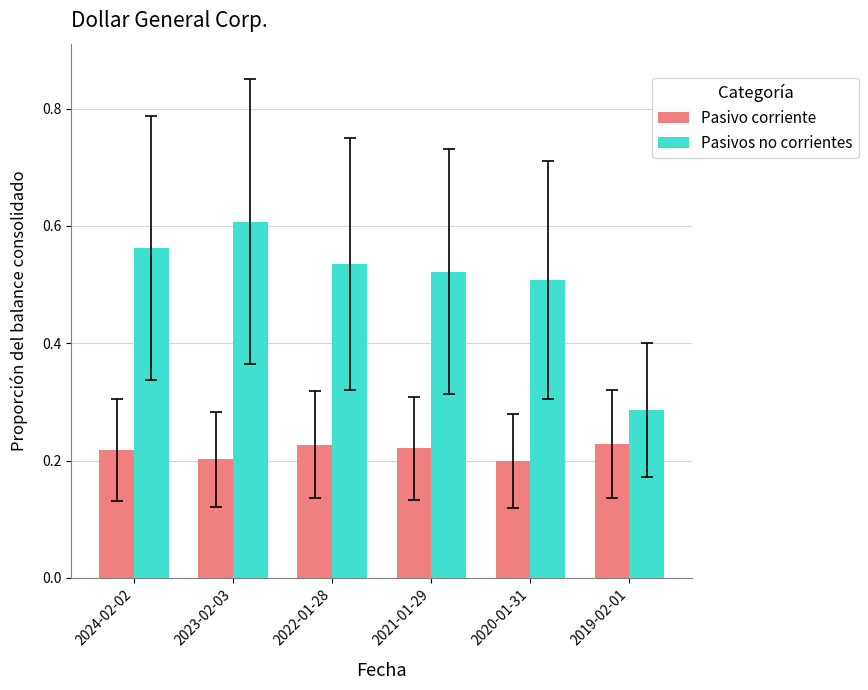

Rank the categories by Pasivos no corrientes value from highest to lowest.

2023-02-03, 2024-02-02, 2022-01-28, 2021-01-29, 2020-01-31, 2019-02-01